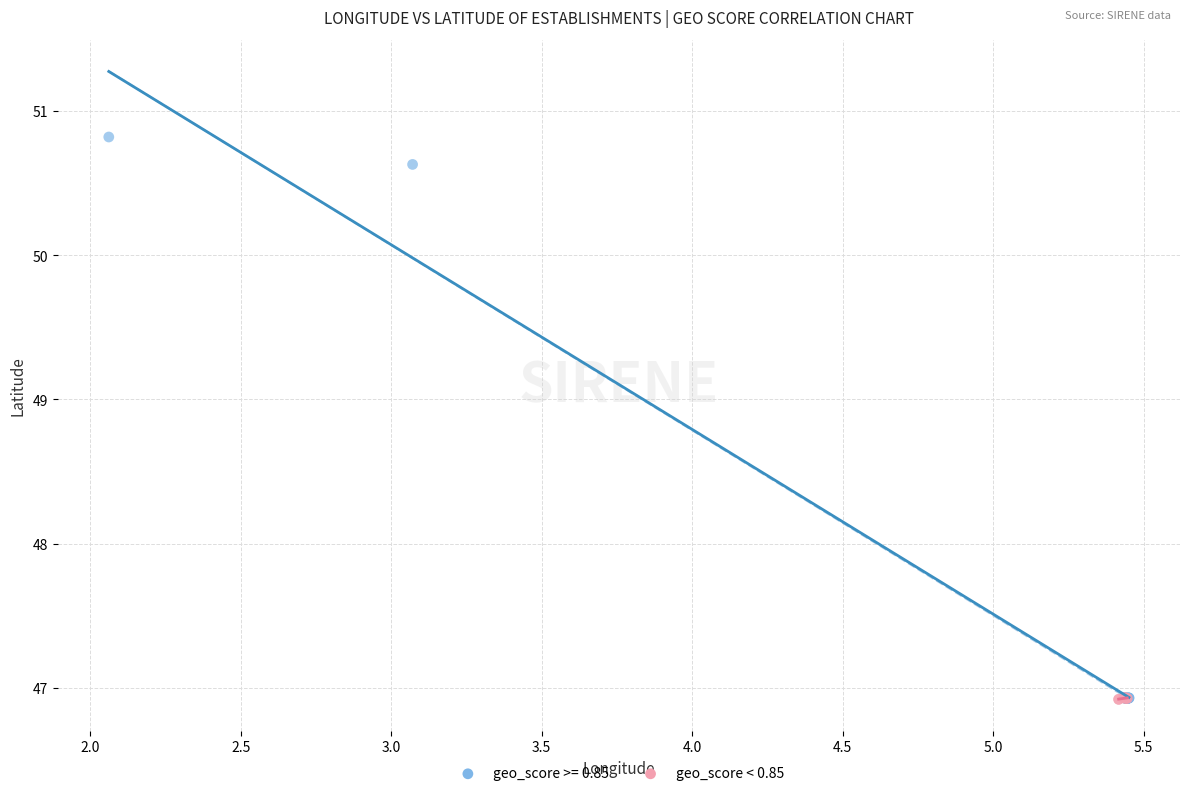

Which series has the widest spread of Y values?

geo_score >= 0.85